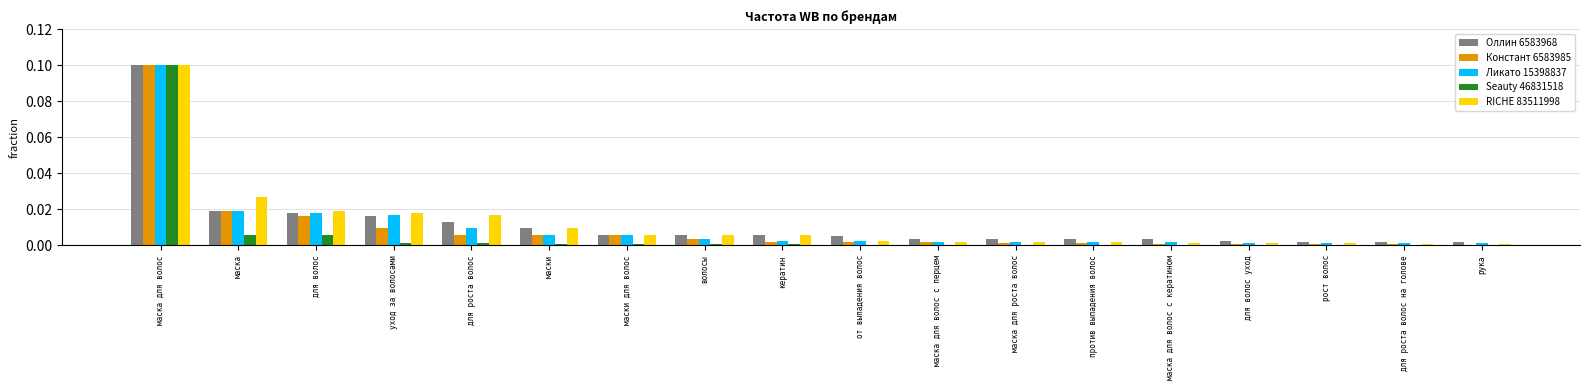

Are the bars horizontal?

No